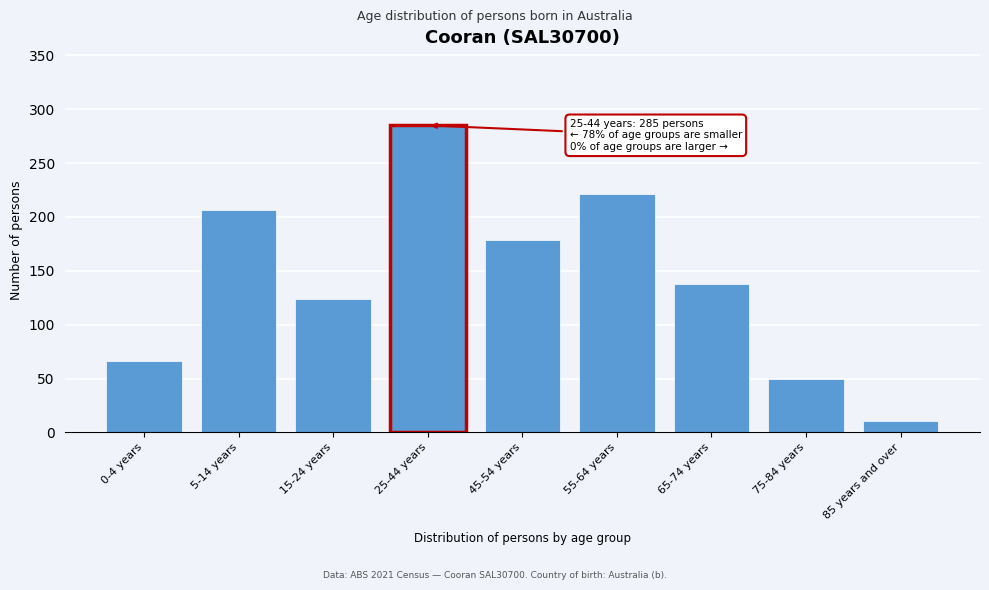

Reading left to right, transcribe all the data shown in this chart.

0-4 years=66	5-14 years=206	15-24 years=124	25-44 years=285	45-54 years=179	55-64 years=221	65-74 years=138	75-84 years=50	85 years and over=11